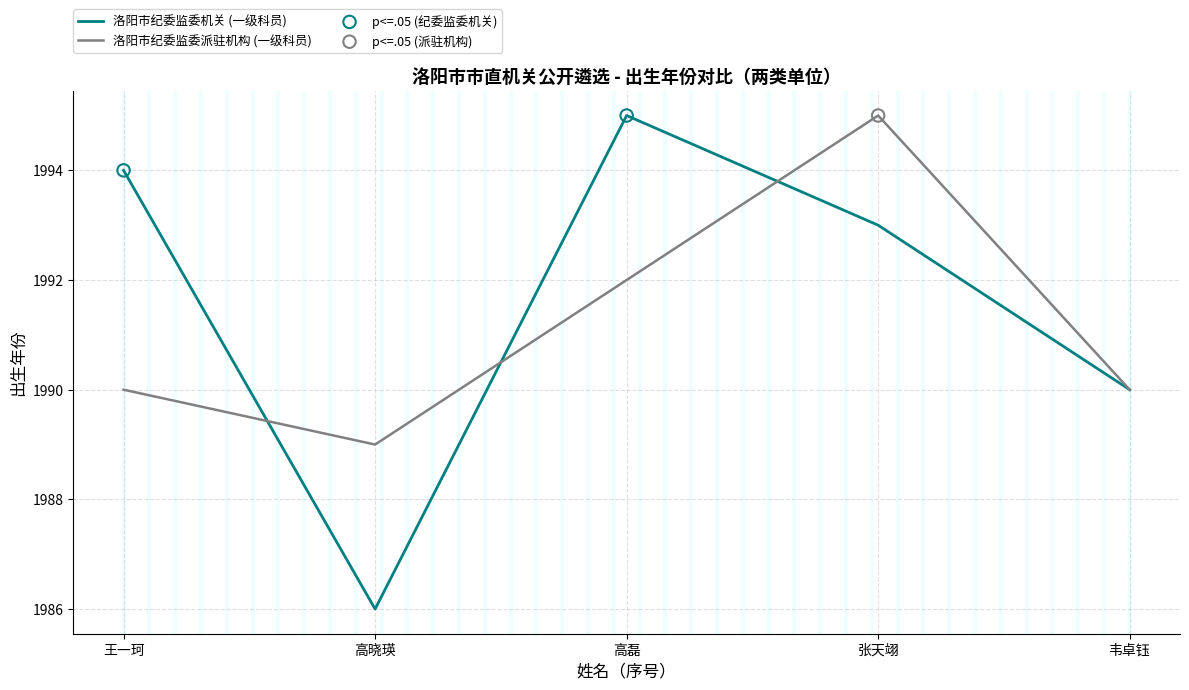

At how many categories does at least one series exceed 1992?

3